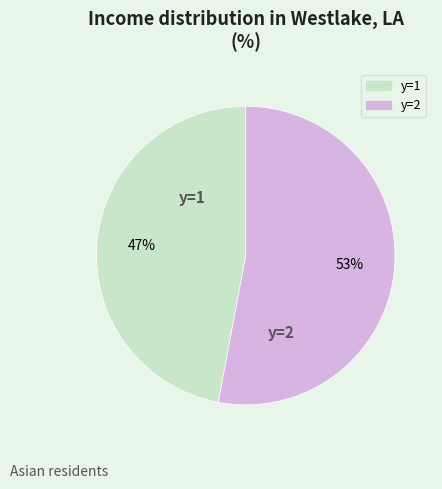

To the nearest percent, what is the average slice percentage?

50%